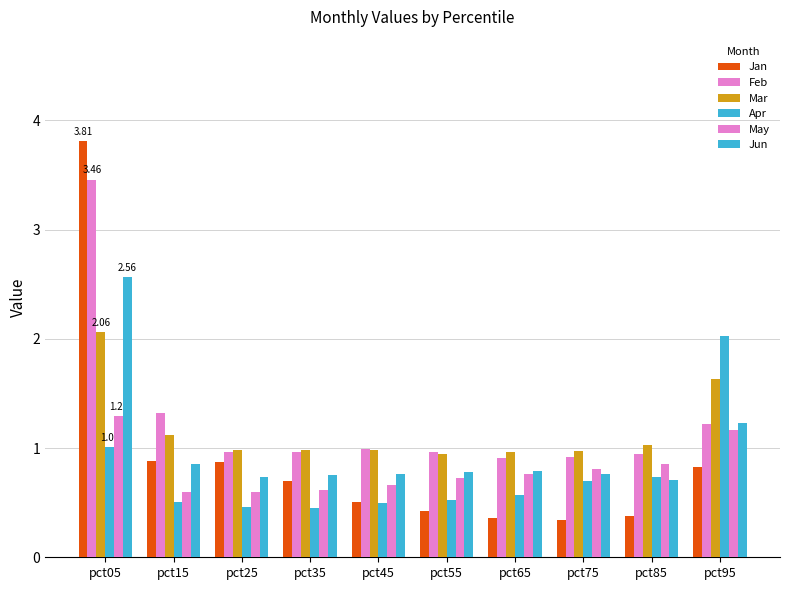

Are the bars horizontal?

No